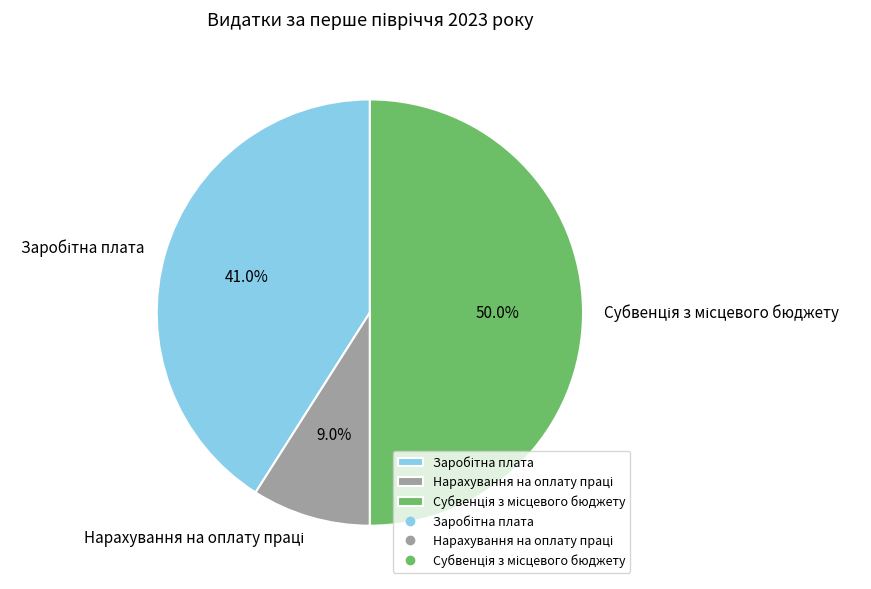

To the nearest percent, what is the average slice percentage?

33%